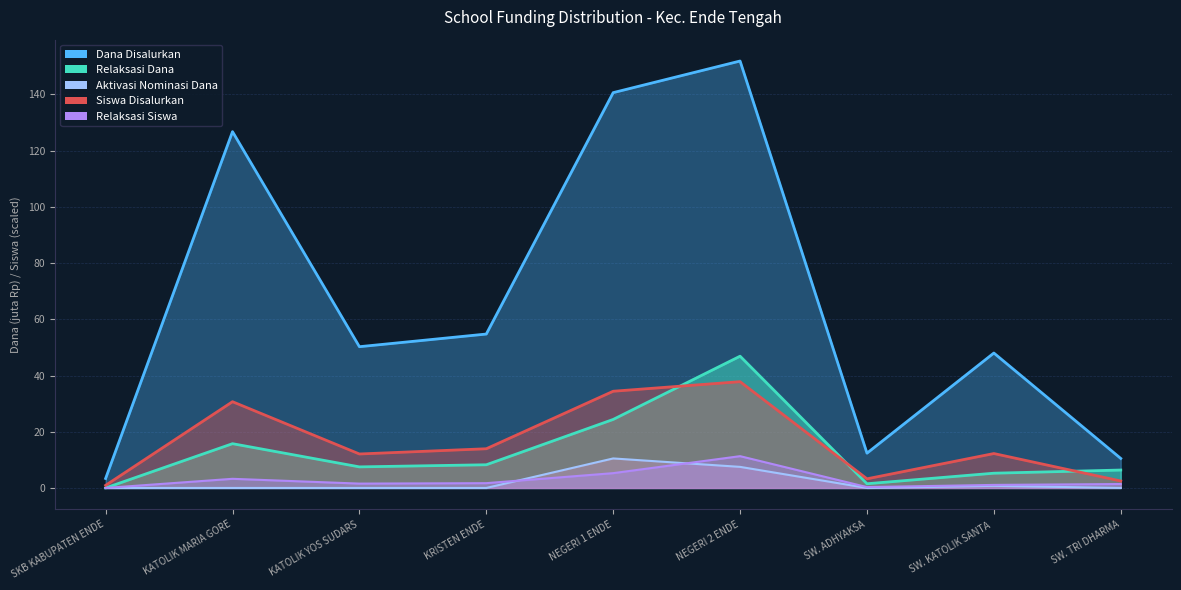

Between KRISTEN ENDE and SW. ADHYAKSA, which is larger?

KRISTEN ENDE